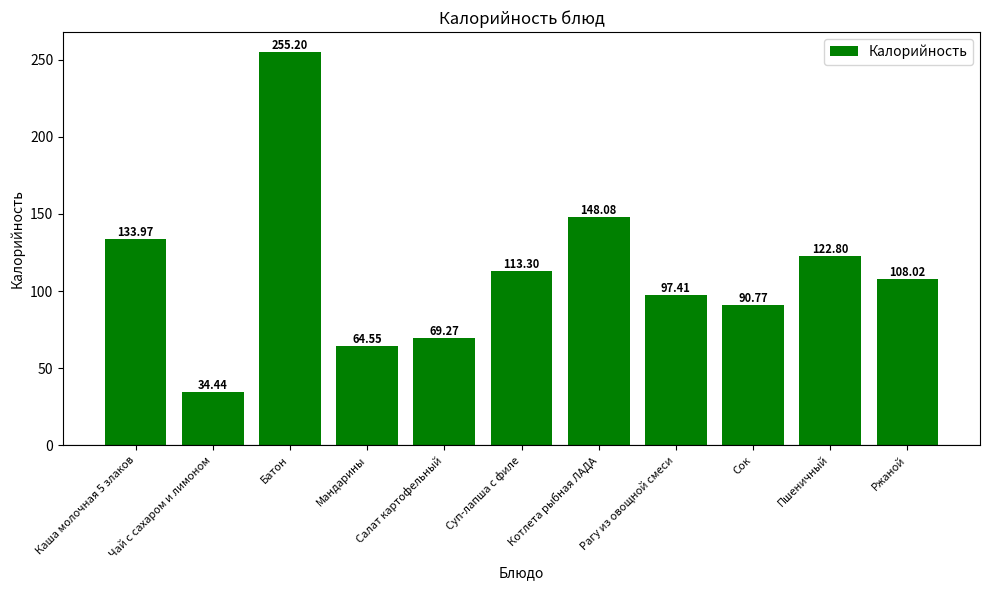

What is the approximate value at Батон?

255.2